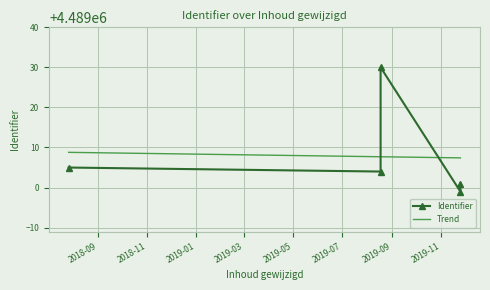

What is the difference between the values at 2019-11-25 and 2018-07-27?

6